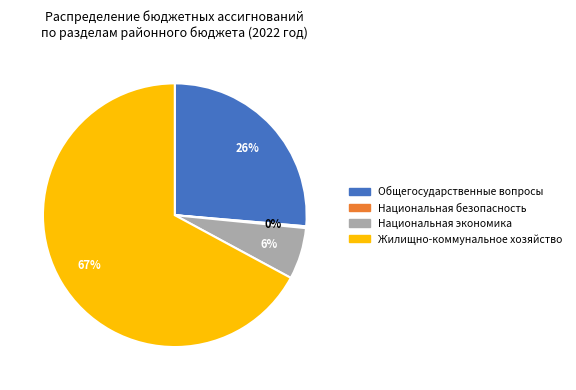

To the nearest percent, what is the average slice percentage?

25%